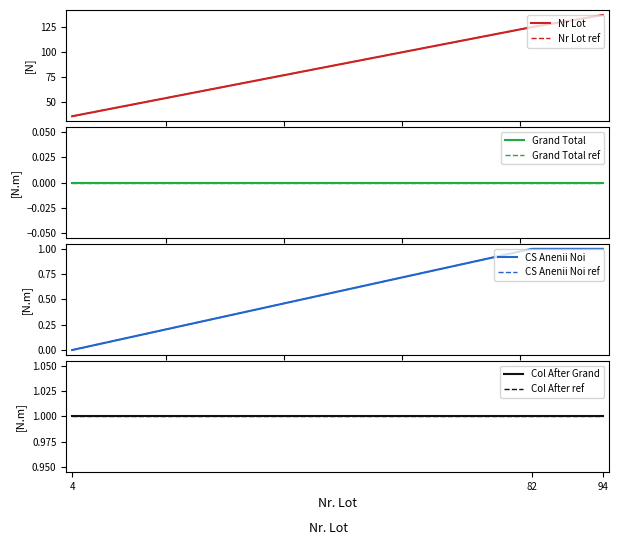

What is the difference between the maximum and minimum values in the IMSP CENTRUL DE SANATATE ANENII NOI series?

1